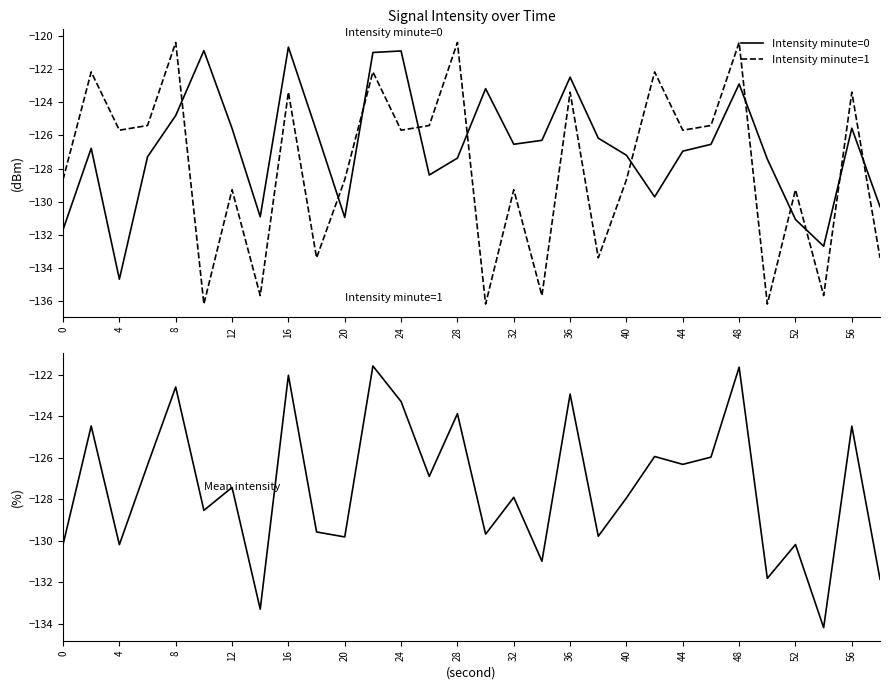

What is the lowest value of the Intensity minute=1 series?

-136.2